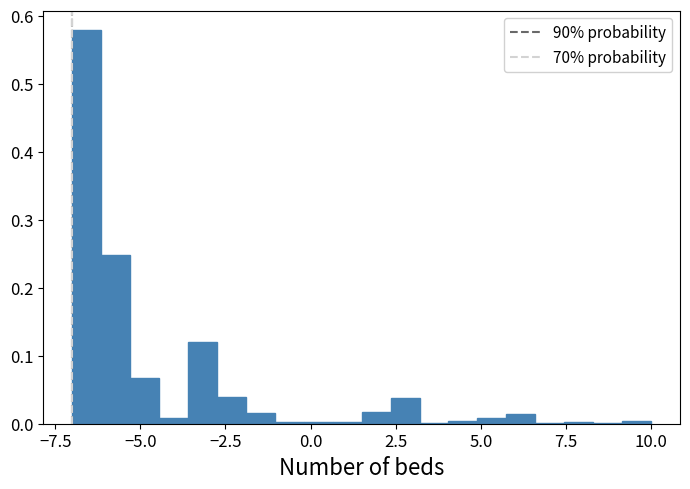

Around what value on the x-axis is the tallest bar? Give the approximate position of its centre, as read against the axis.

-6.5